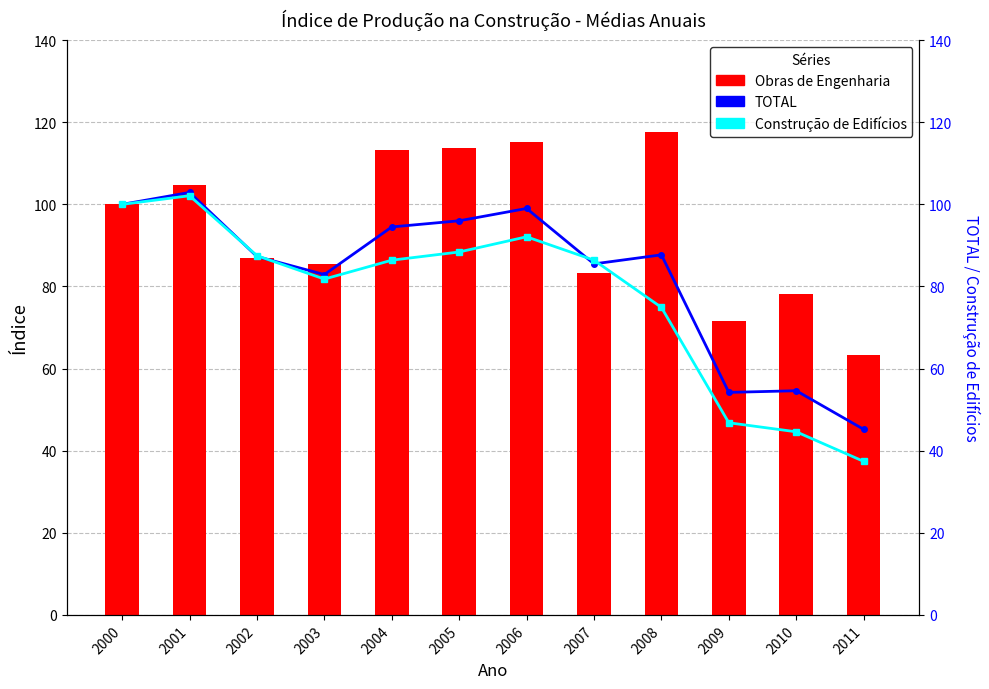

What is the average value of the Obras de Engenharia series?

94.5